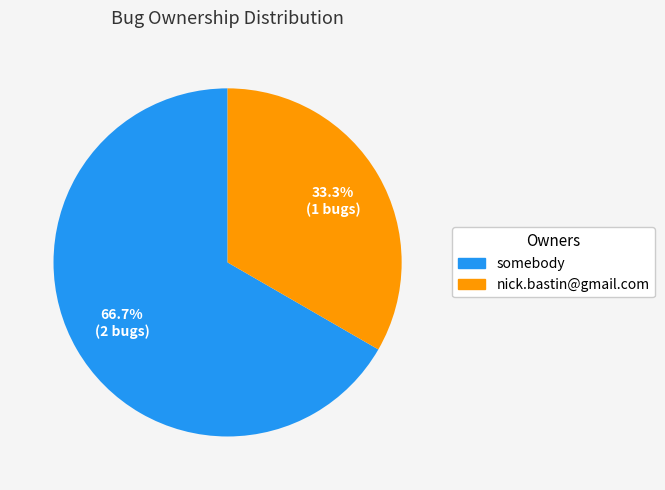

Is there a majority slice in this chart?

Yes